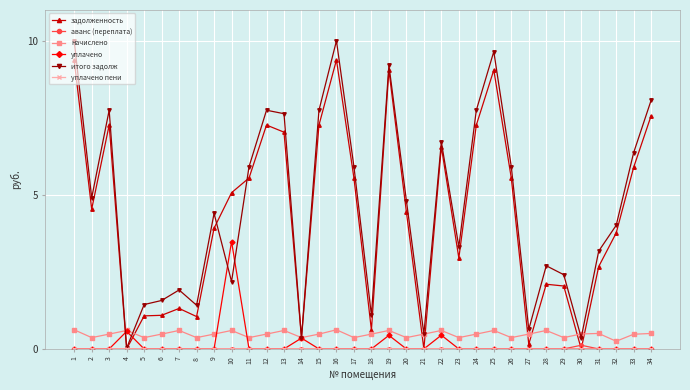

True or false: уплачено has more than 2 points higher than both neighbors.

True